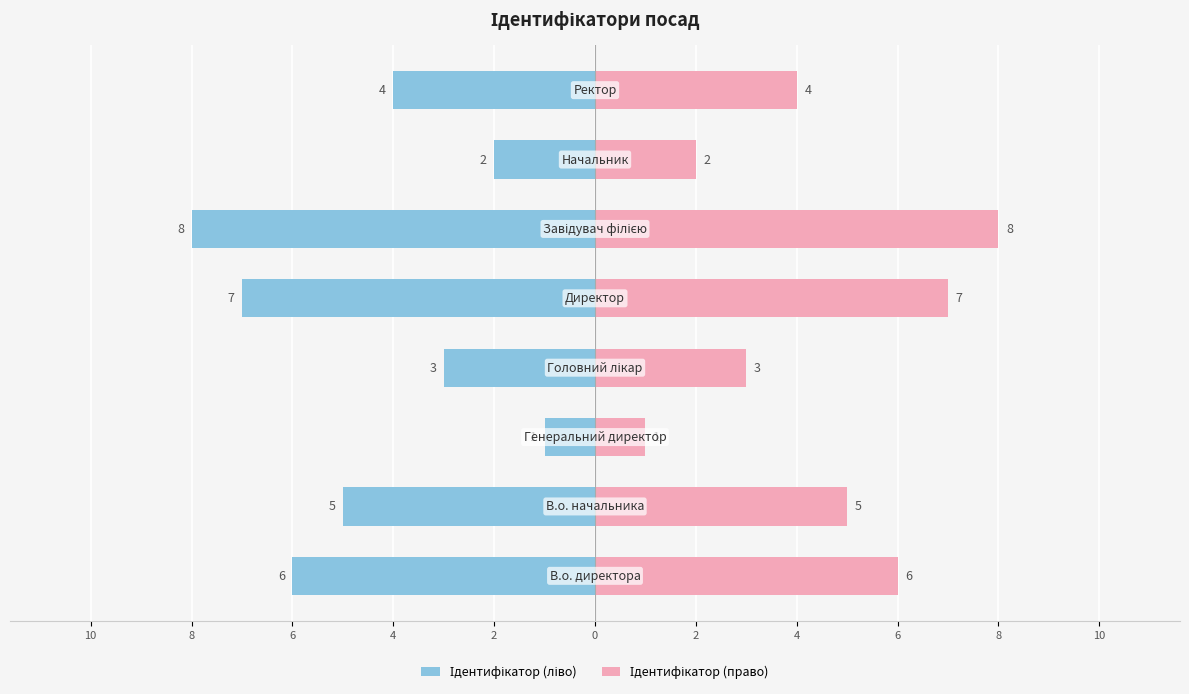

Which series has the largest range (max minus min)?

Ідентифікатор (ліво)